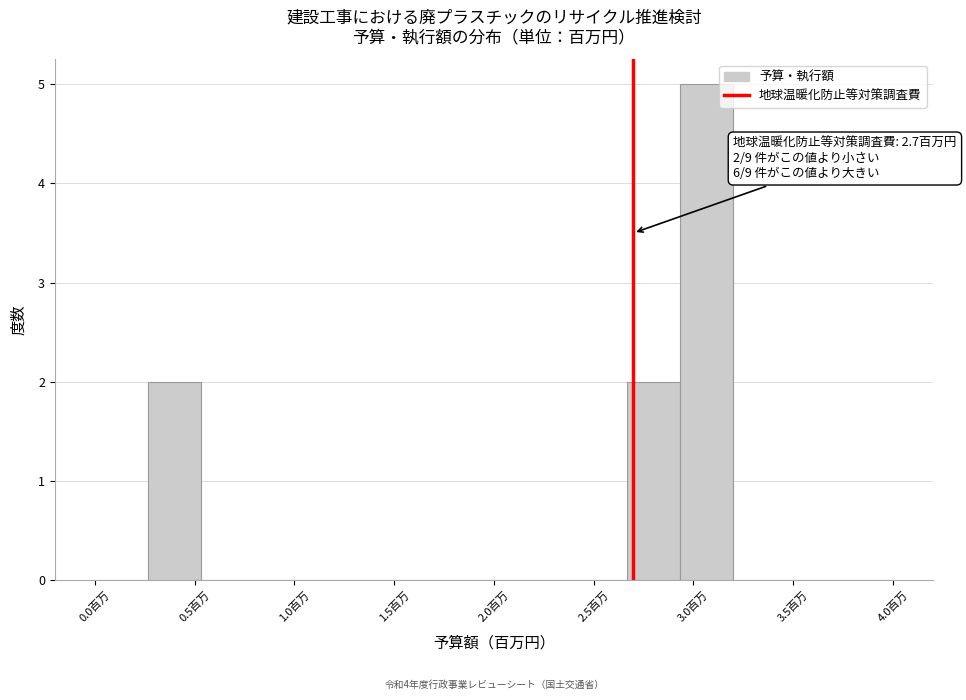

Over which range of the x-axis is the bar tallest?

2.95 to 3.20